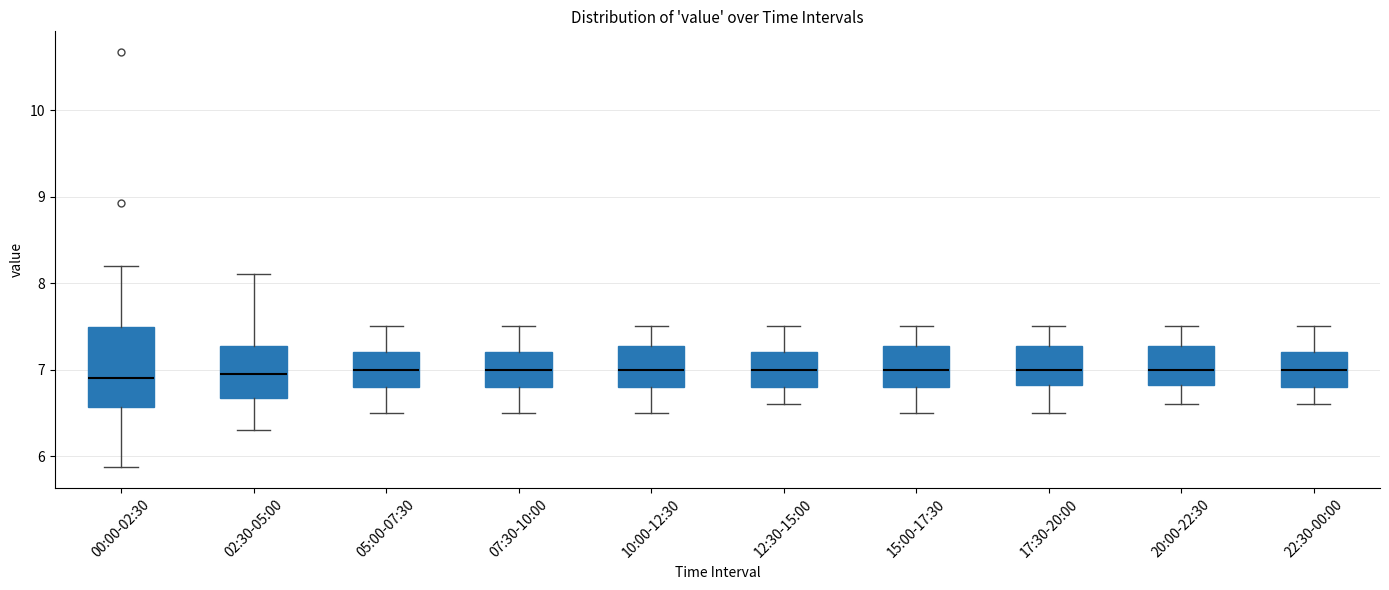

Which box is the tallest, from its lower edge to its upper edge?

00:00-02:30